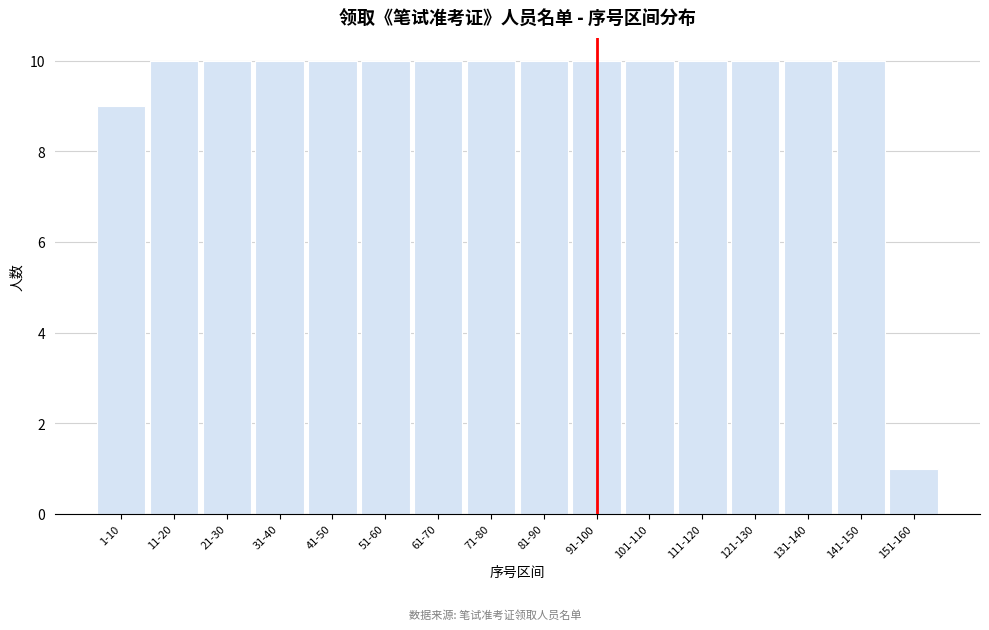

Reading left to right, transcribe all the data shown in this chart.

1-10=9	11-20=10	21-30=10	31-40=10	41-50=10	51-60=10	61-70=10	71-80=10	81-90=10	91-100=10	101-110=10	111-120=10	121-130=10	131-140=10	141-150=10	151-160=1